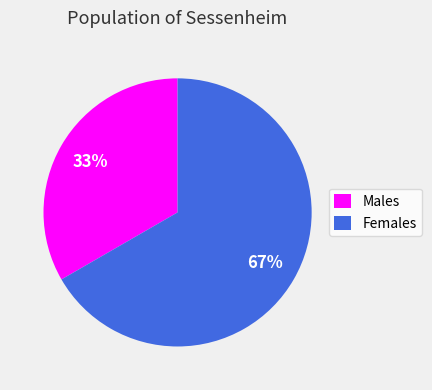

To the nearest percent, what is the combined percentage of Males and Females?

100%